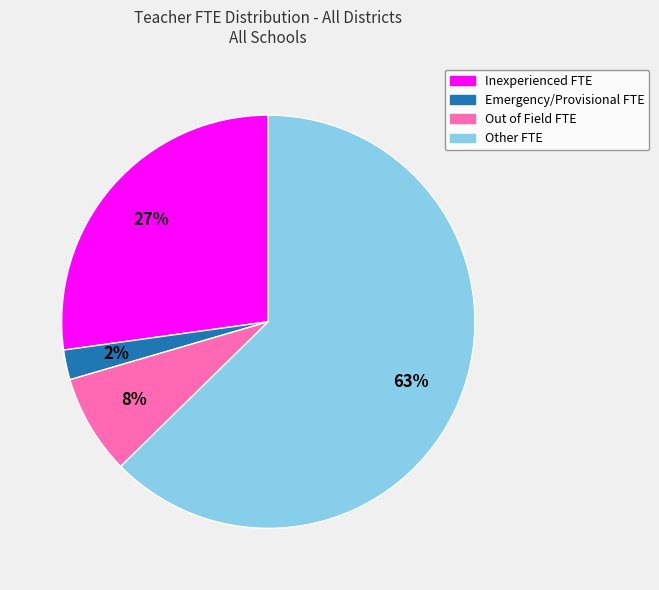

To the nearest percent, what percentage of the pie is Emergency/Provisional FTE?

2%